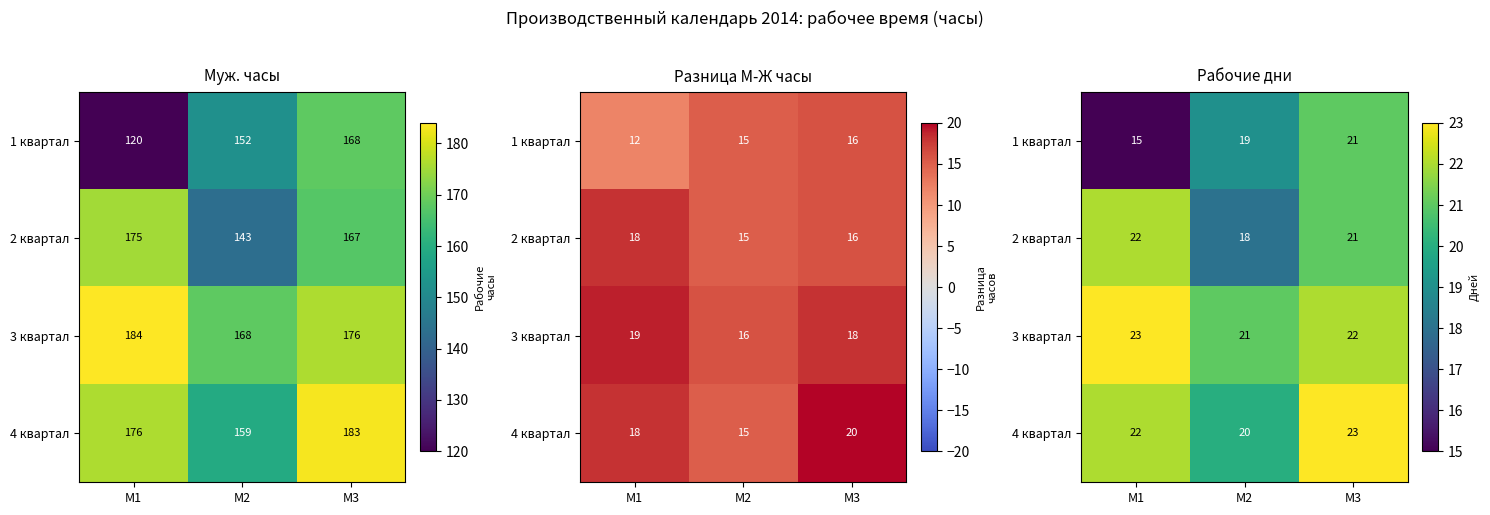

Rank the series by their maximum value, from highest to lowest.

3 квартал, 4 квартал, 2 квартал, 1 квартал